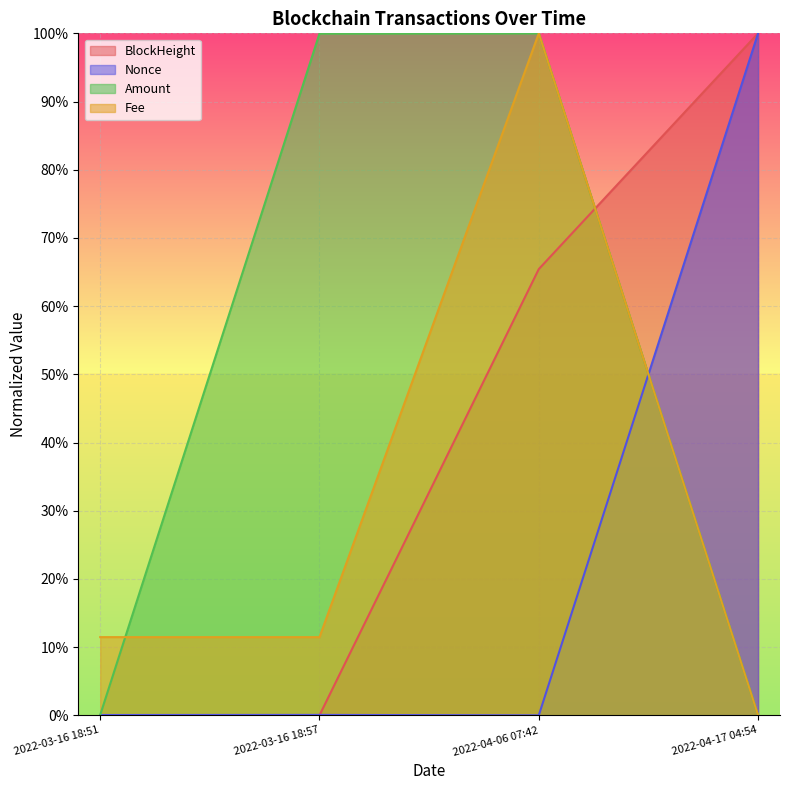

Which series ends up on top after the final intersection of Fee and Nonce?

Nonce